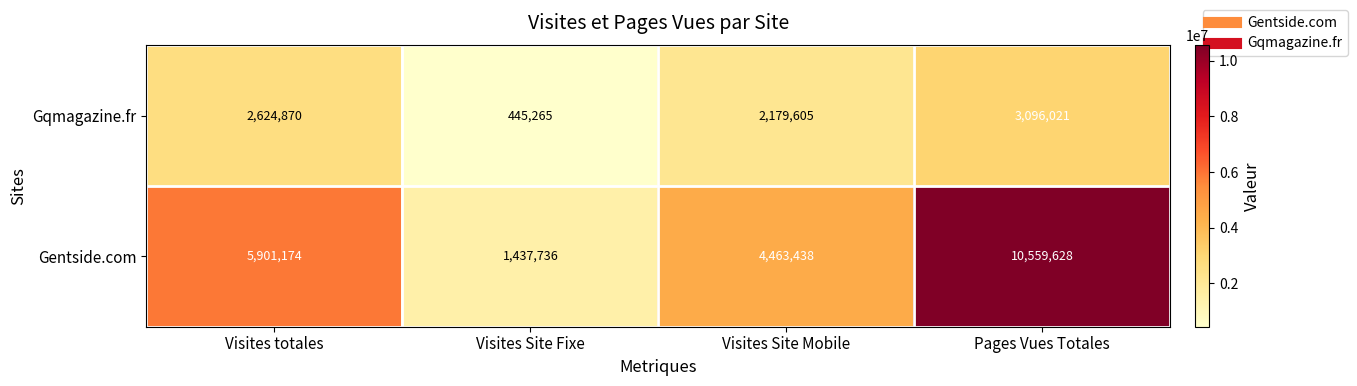

Between Visites Site Mobile and Pages Vues Totales, which series saw the biggest shift?

Gentside.com